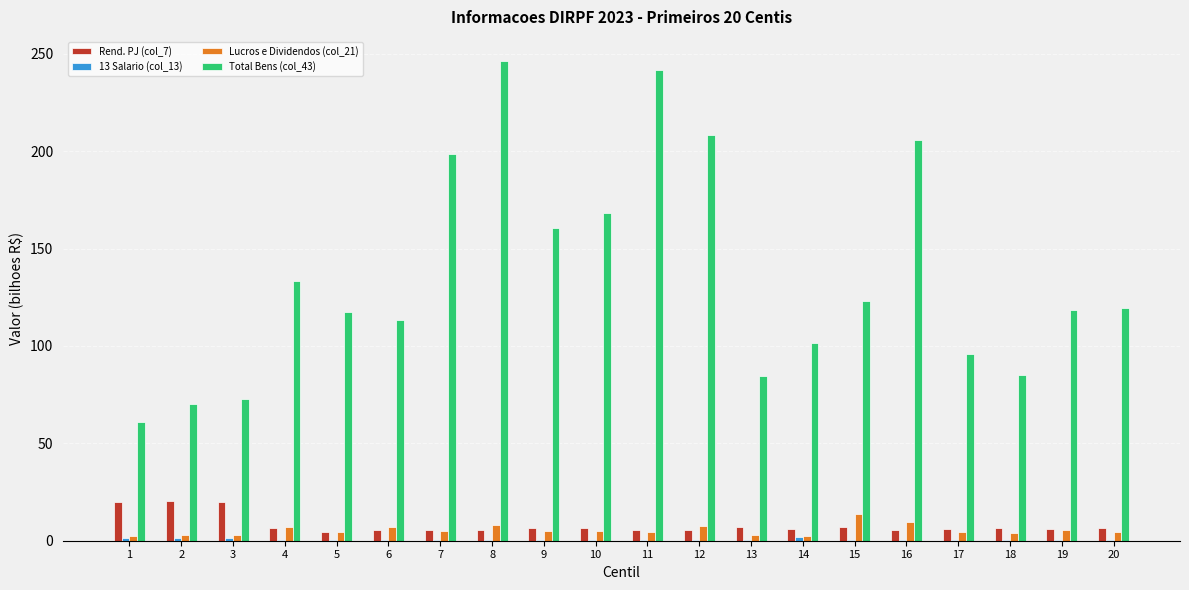

What is the approximate value of Total Bens (col_43) at 16?

205.6